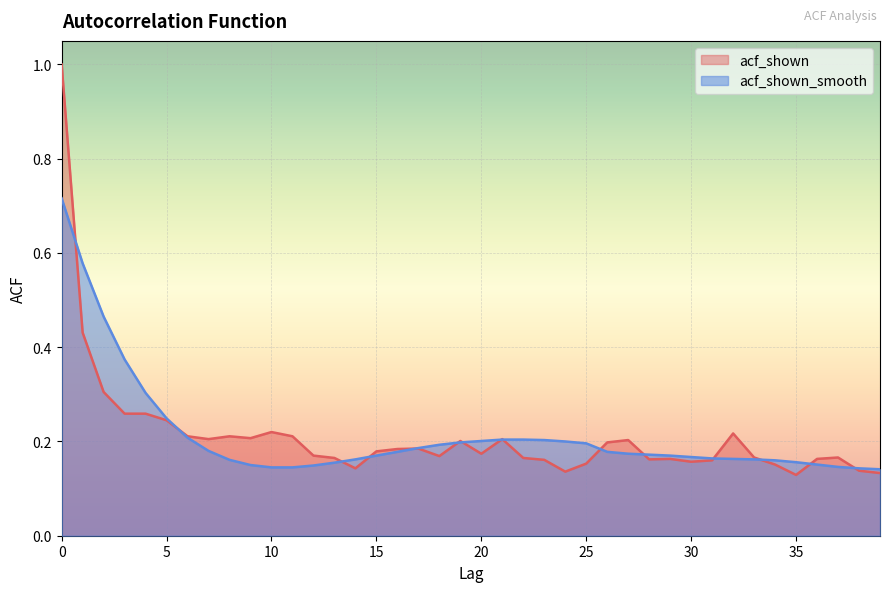

Which series has the widest spread of values?

acf_shown